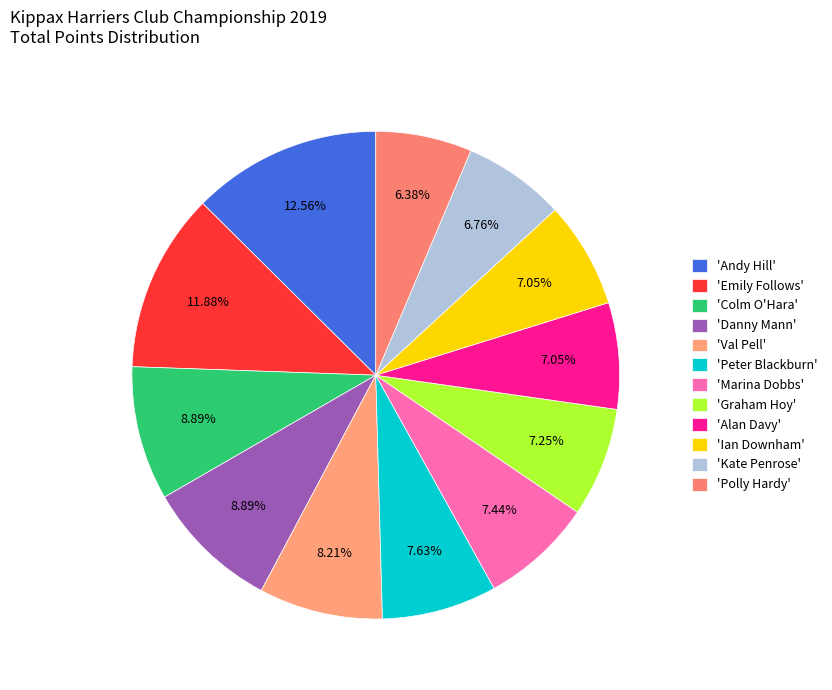

How many segments does this pie chart have?

12